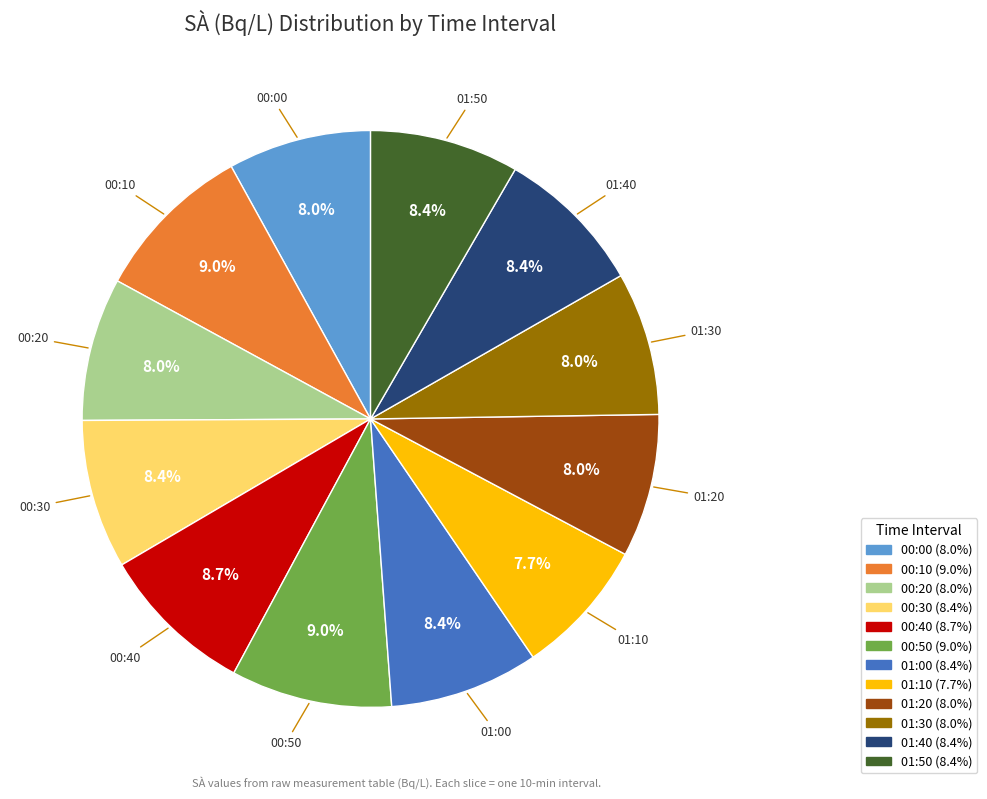

How many slices are in this pie chart?

12